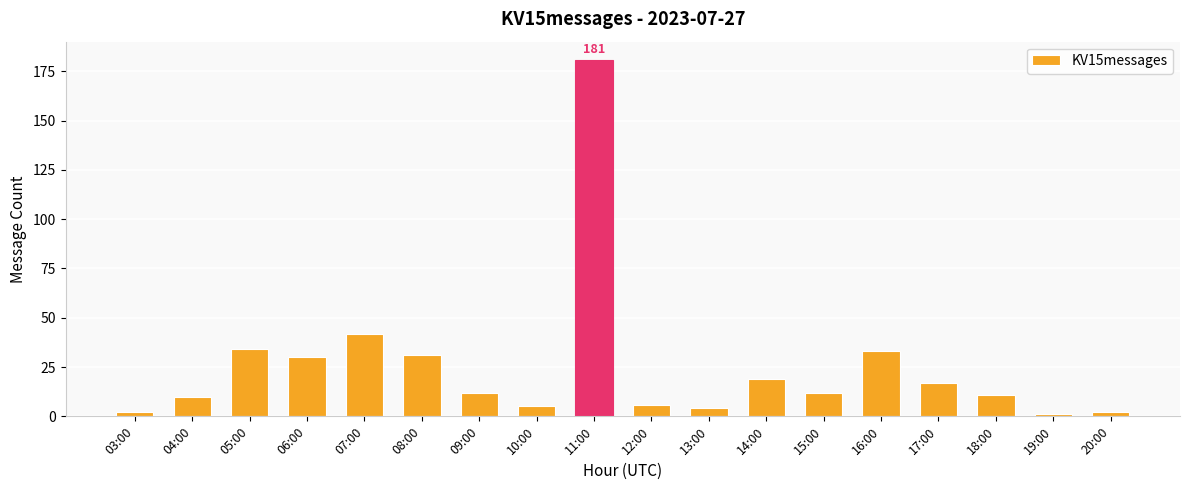

What is the maximum value shown in the chart?

181